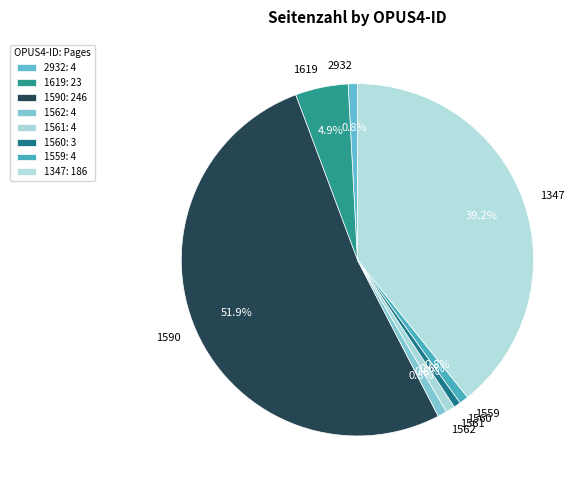

What percentage is NOT represented by 1559?

99.2%